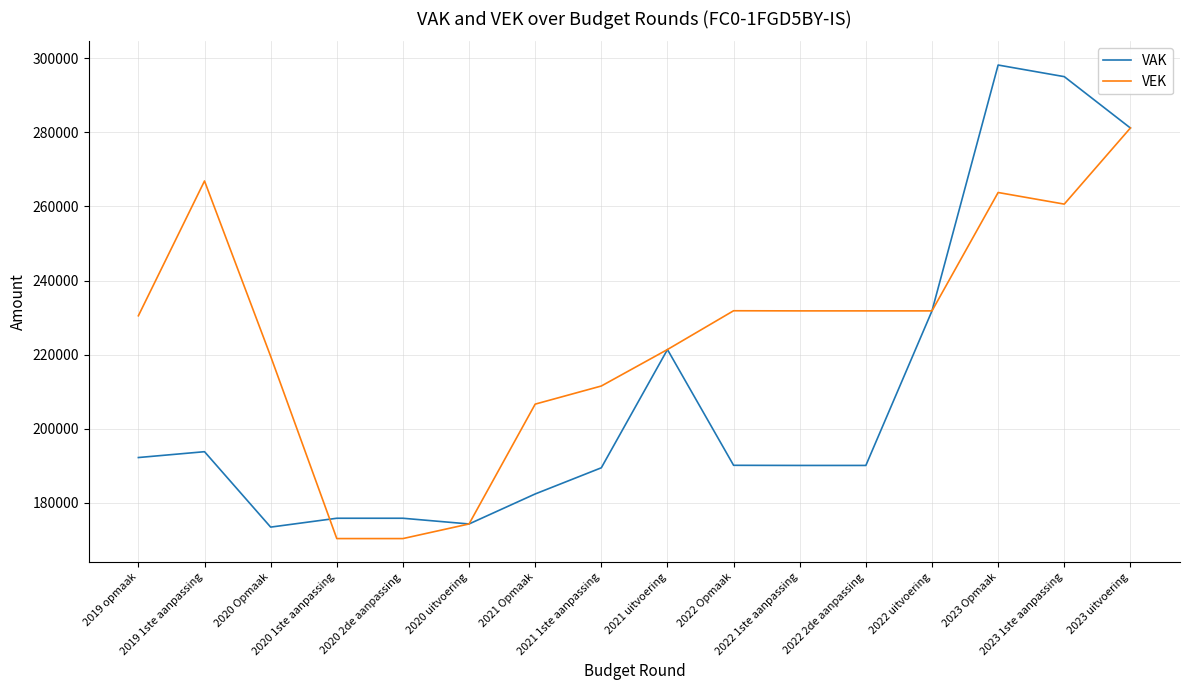

What are all the series names shown in the legend?

VAK, VEK